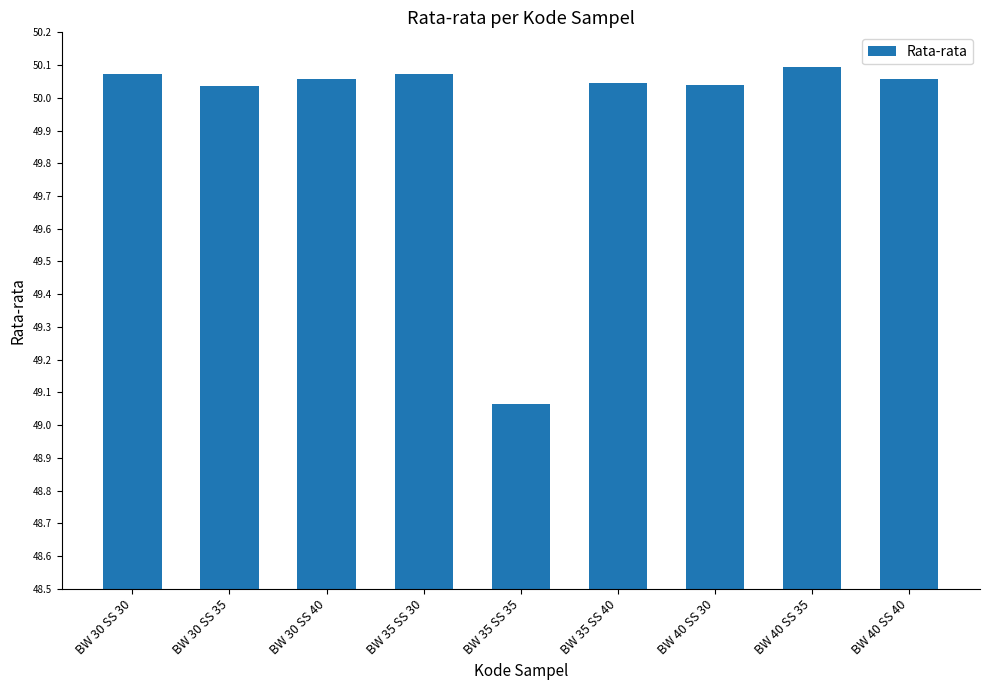

Which has a higher value, BW 30 SS 40 or BW 40 SS 35?

BW 40 SS 35